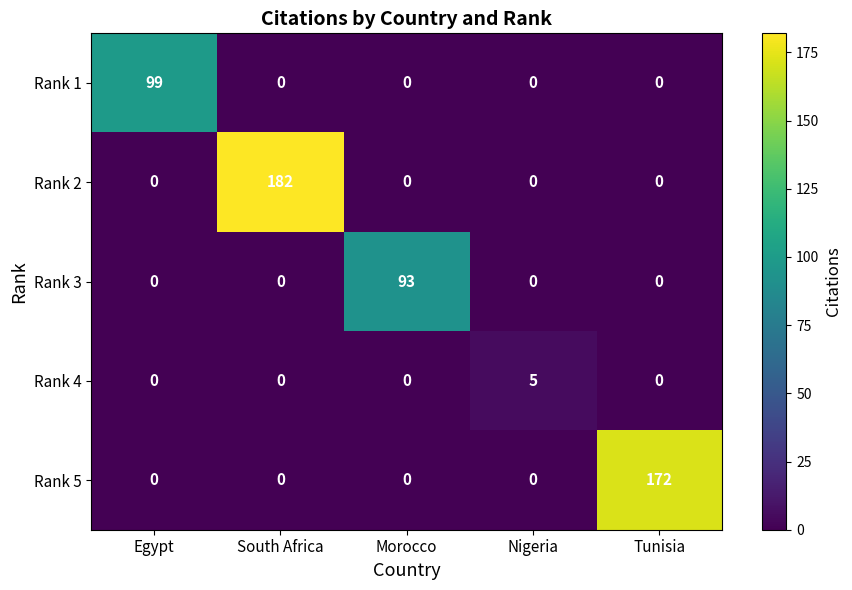

True or false: Rank 1 has a value of 51 at Nigeria.

False